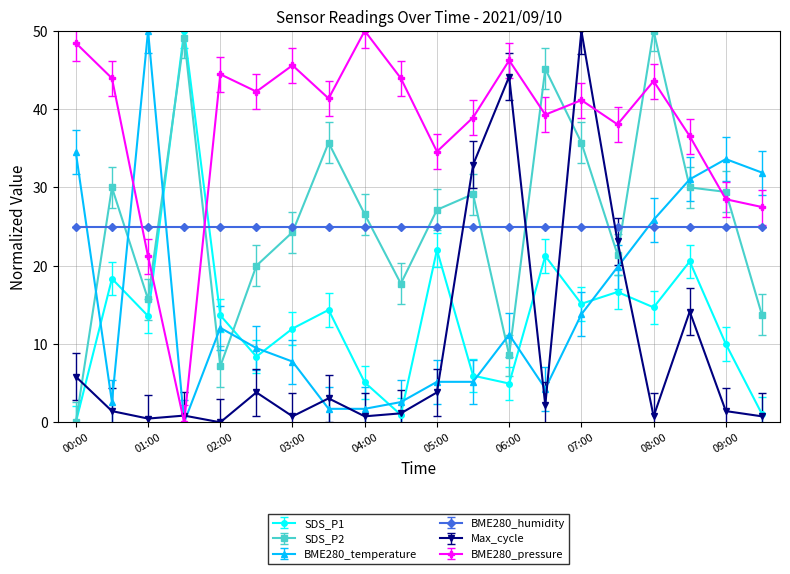

At how many categories does at least one series exceed 4?

20